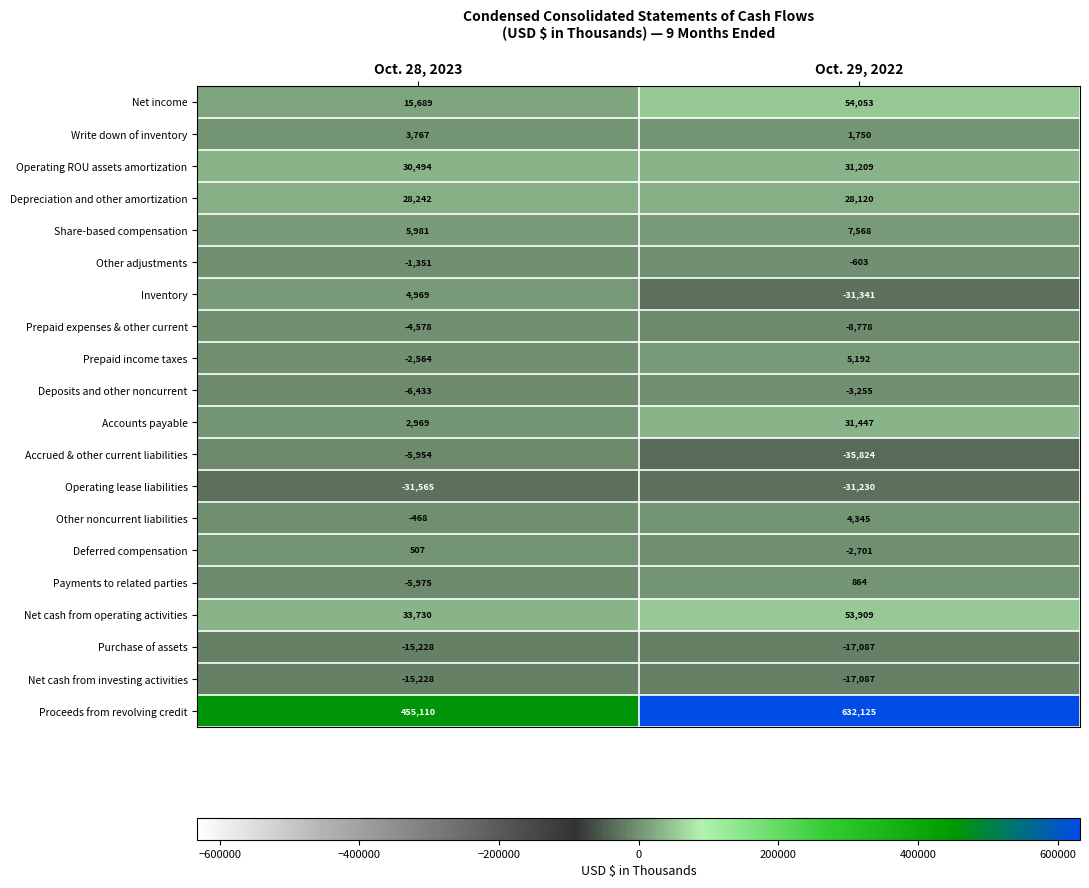

What is the sum of the Inventory values at Oct. 28, 2023 and Oct. 29, 2022?

-26372